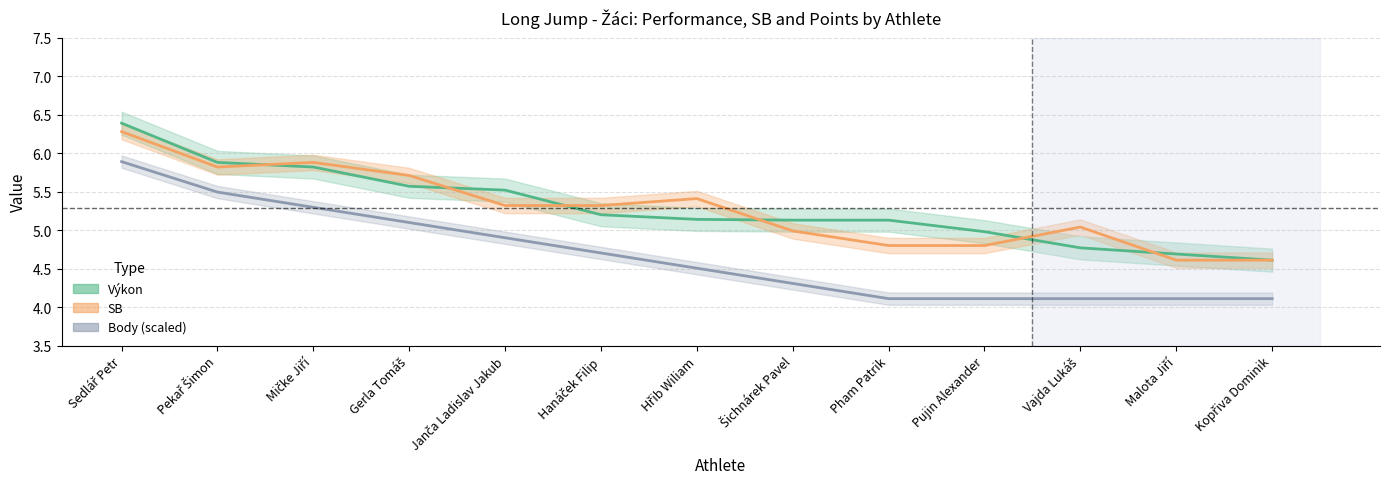

What is the total value across all series at Vajda Lukáš?

13.9